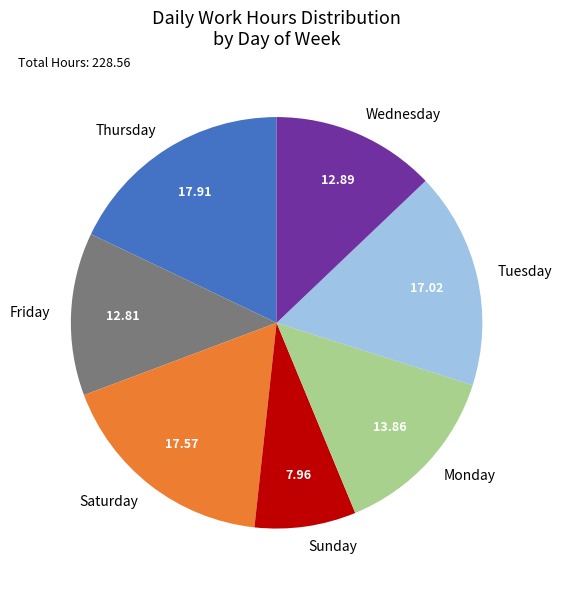

Does any single category account for the majority?

No